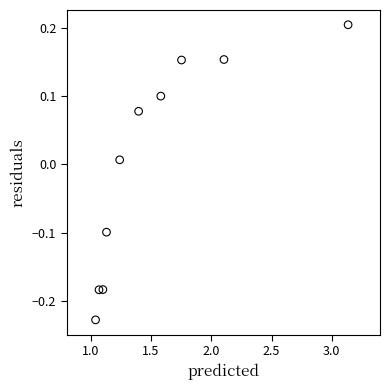

What is the range of Y values (max minus min)?

0.4